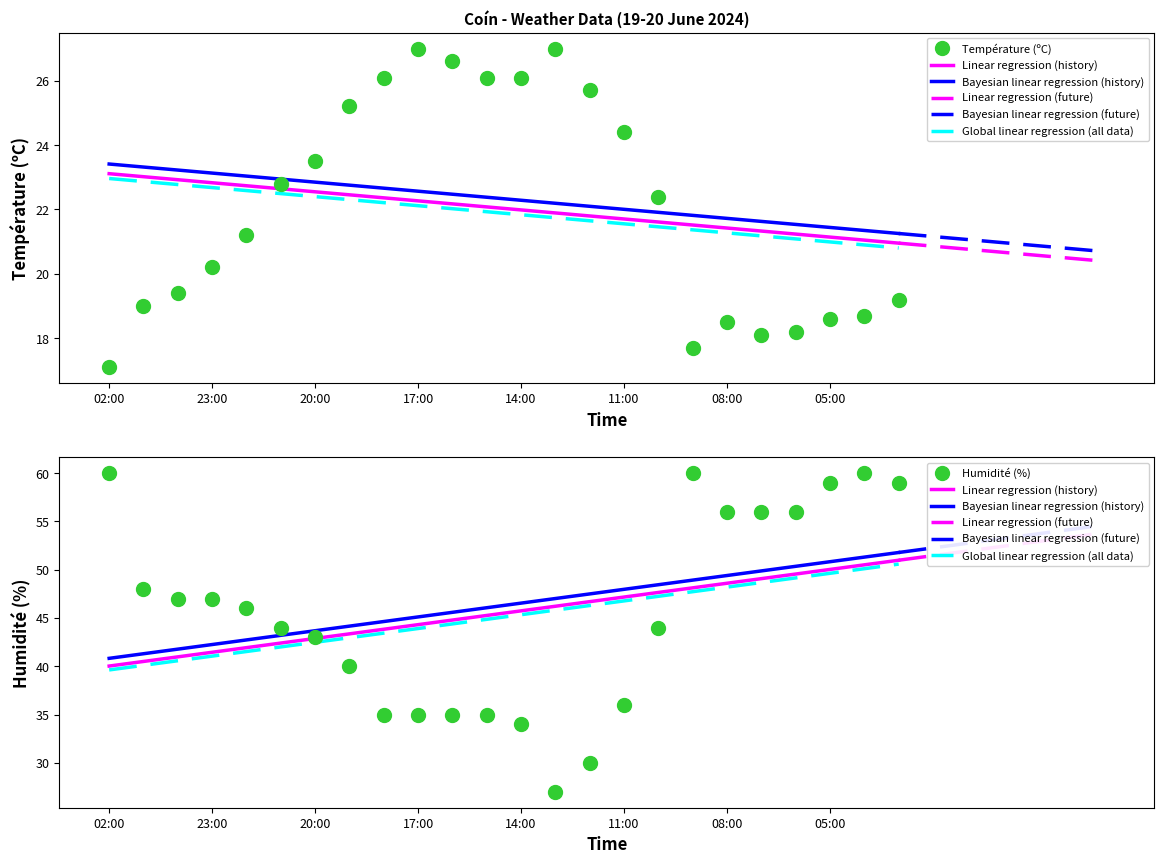

List the series in order of their peak value, lowest first.

Température (ºC), Humidité (%)